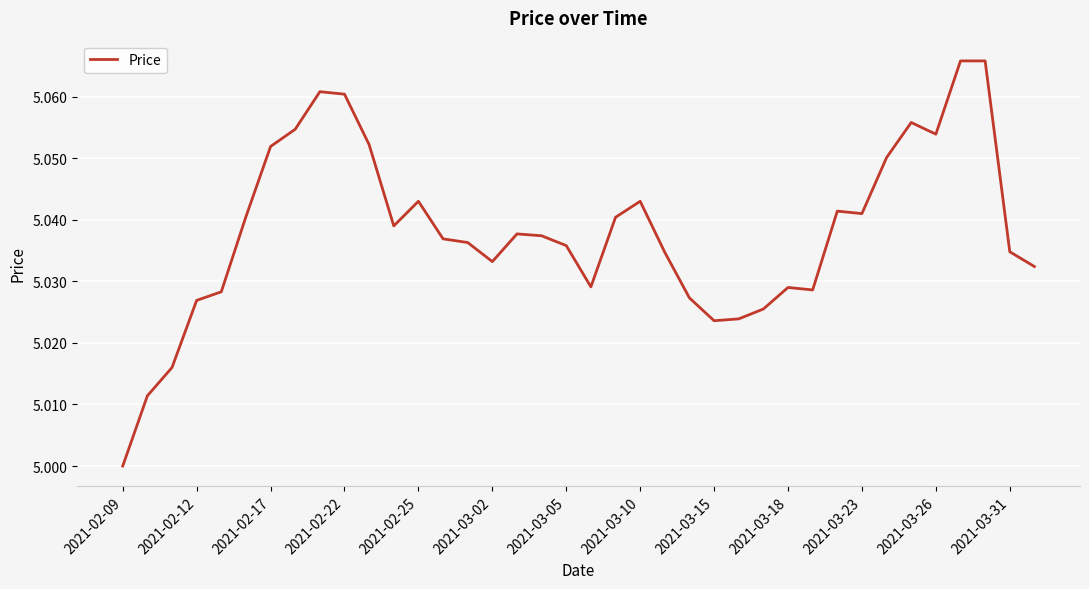

How many lines are shown in the chart?

1